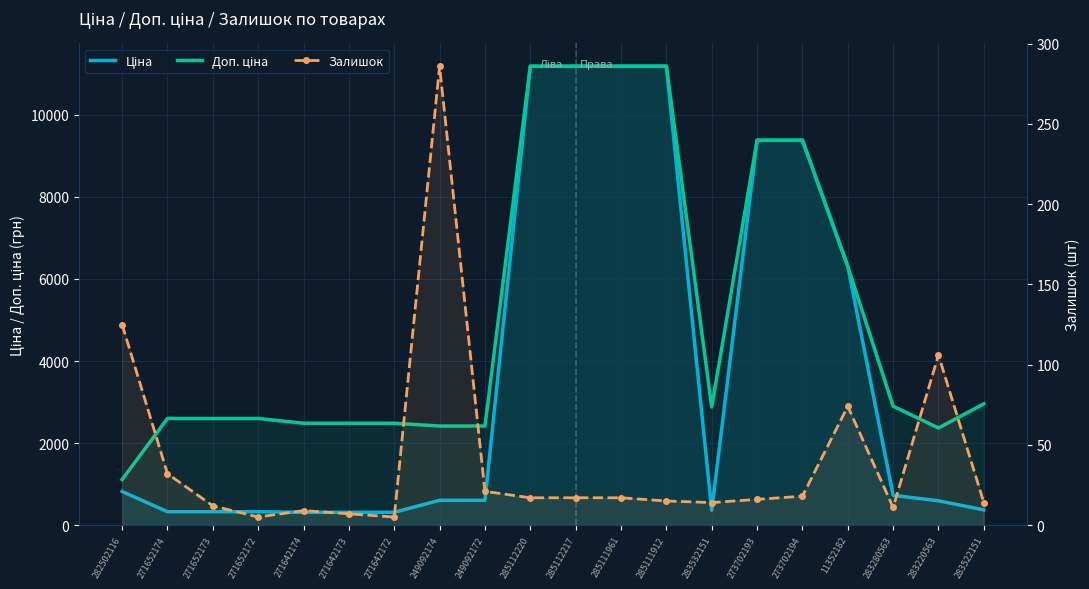

At which category does Доп. ціна reach its first local valley?

283532151